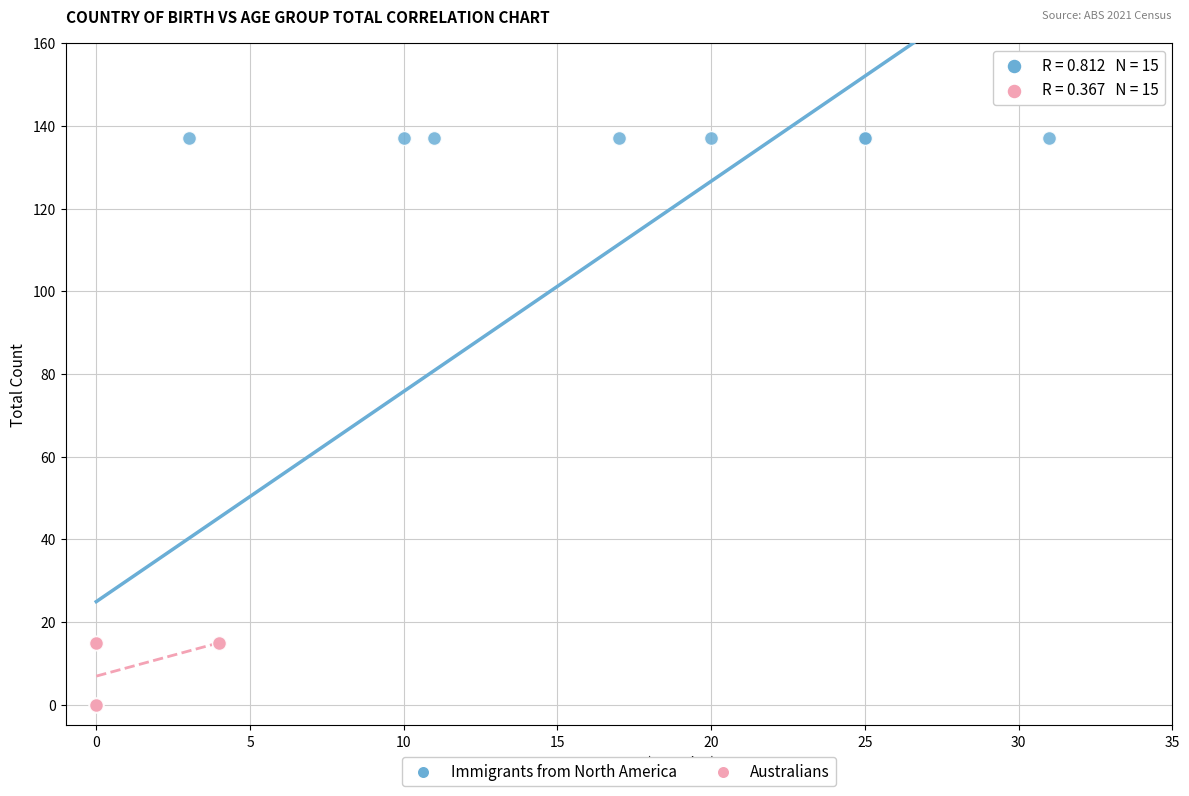

Which series reaches the maximum Y coordinate?

Immigrants from North America